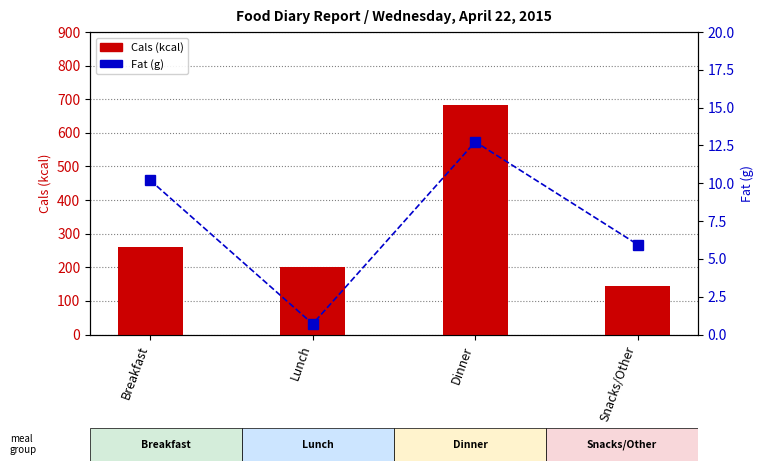

What is the average value of the Cals (kcal) series?

321.5